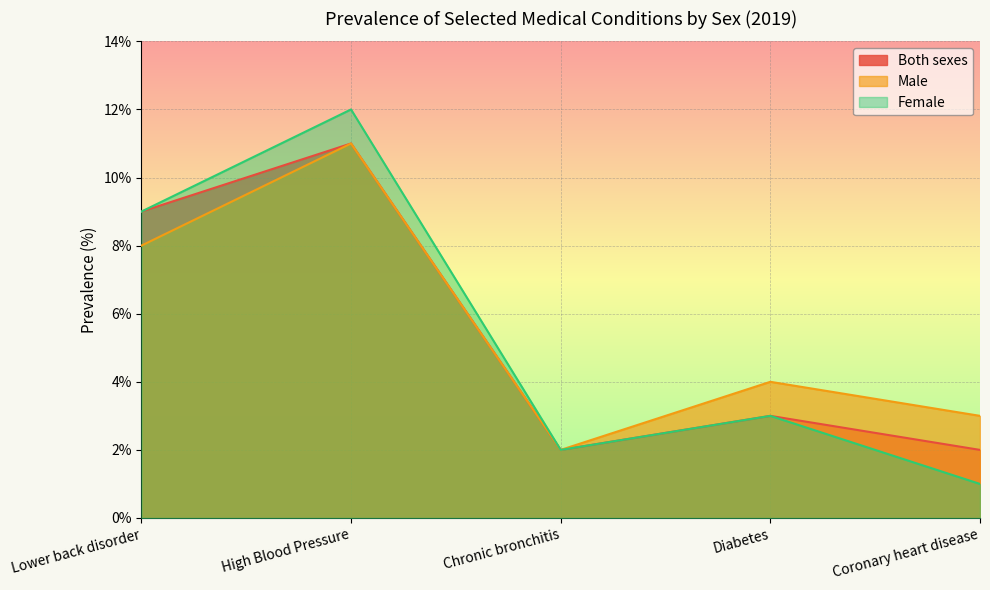

True or false: Male has a value of 4 at Lower back disorder.

False